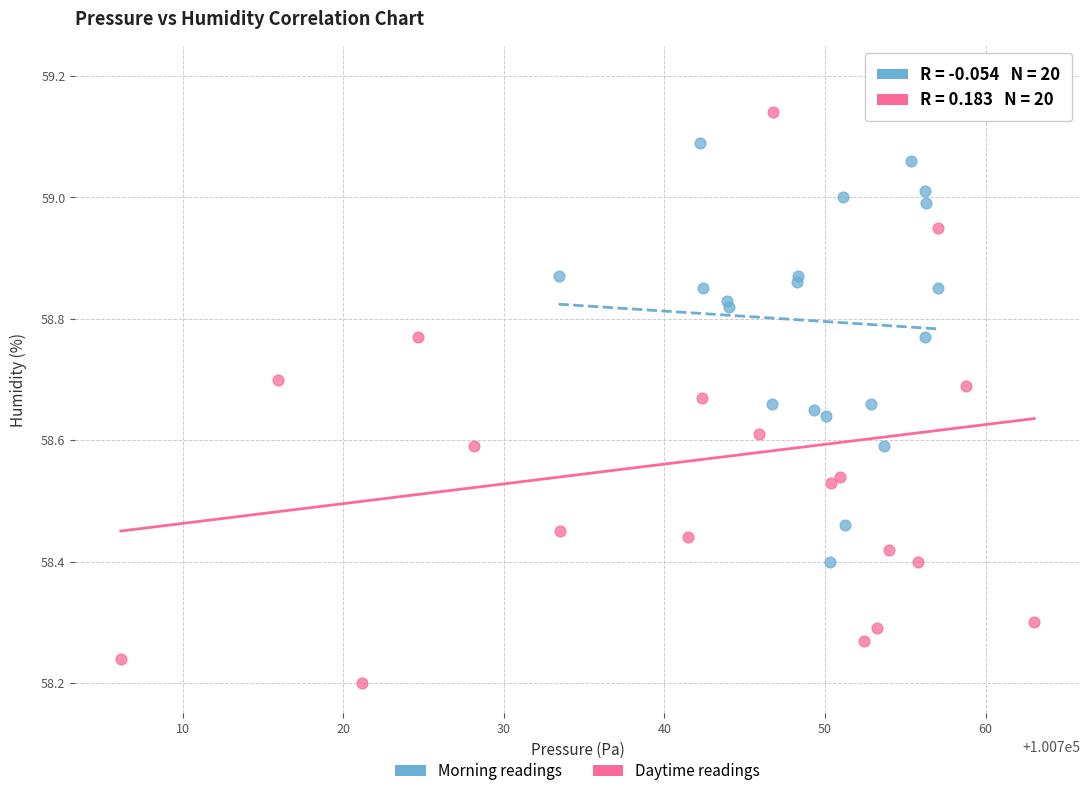

What are all the series names shown in the legend?

Morning readings, Daytime readings